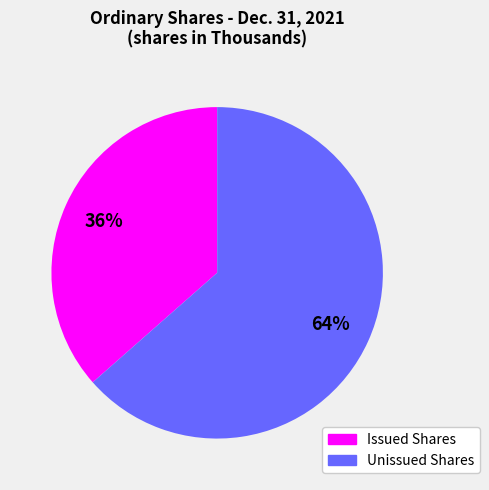

Is Issued Shares the majority of the pie?

No